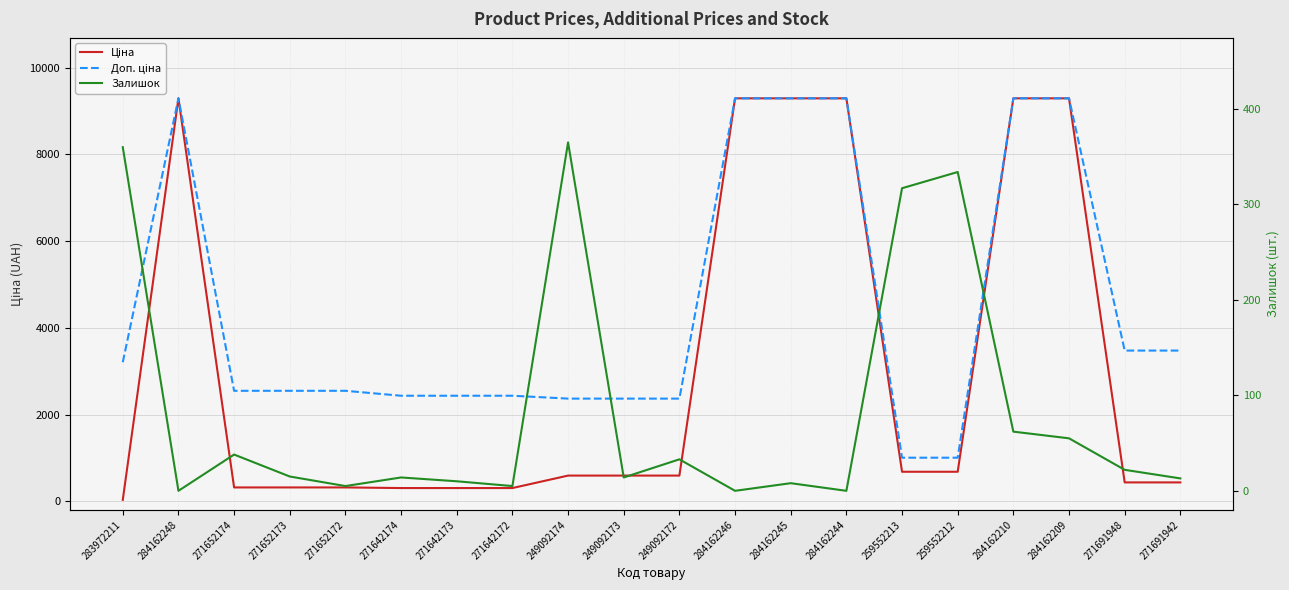

Is this an area chart (filled region under the line)?

No